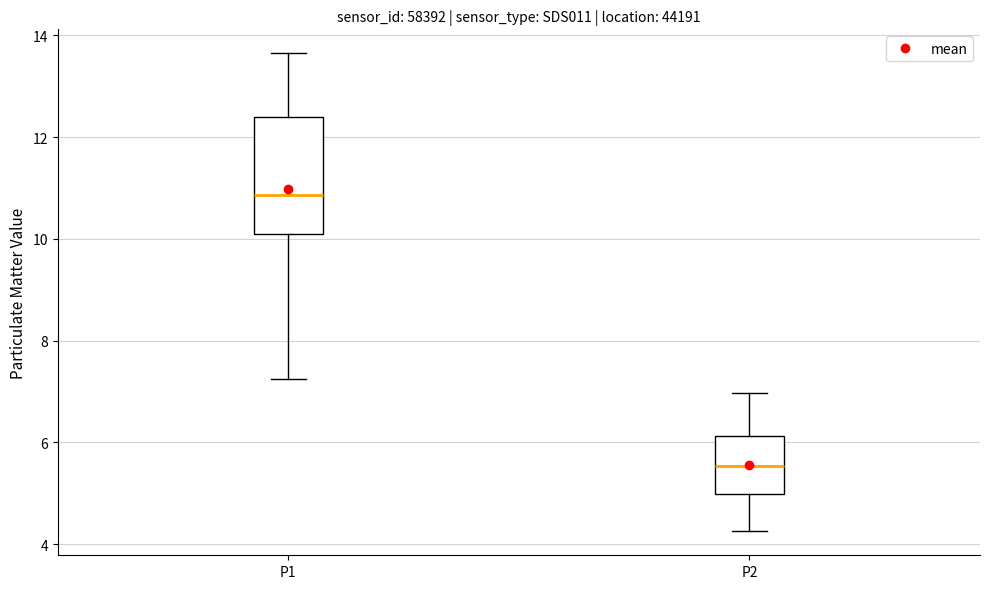

Where is the lower edge of the box for P2 on the y-axis? The values are not printed on the chart, so give them approximately, as read against the axis.

5.0